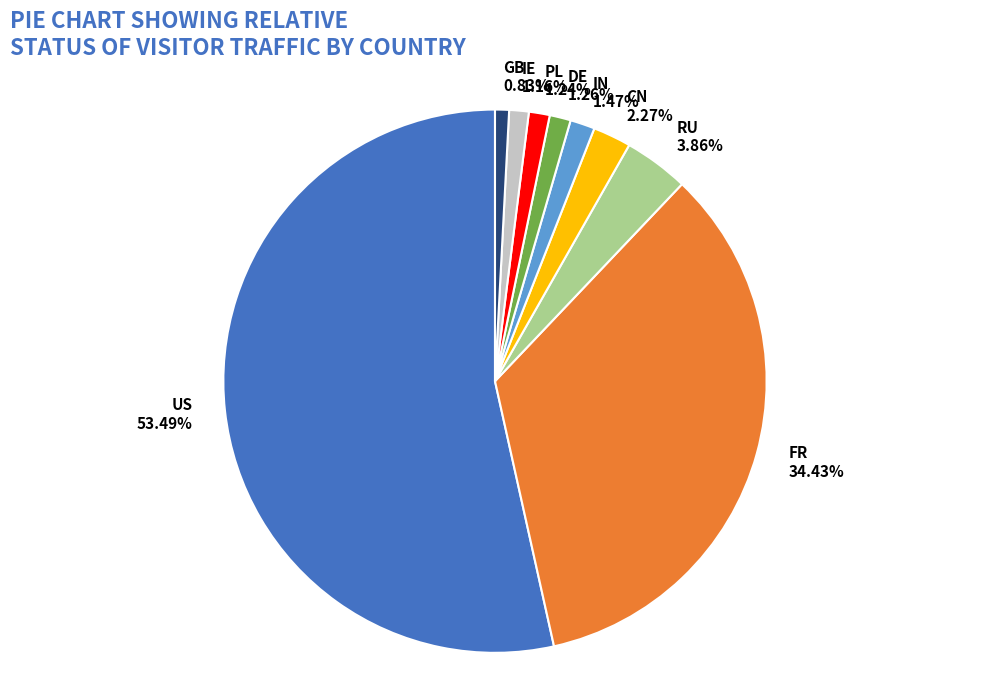

To the nearest percent, what is the average slice percentage?

11%